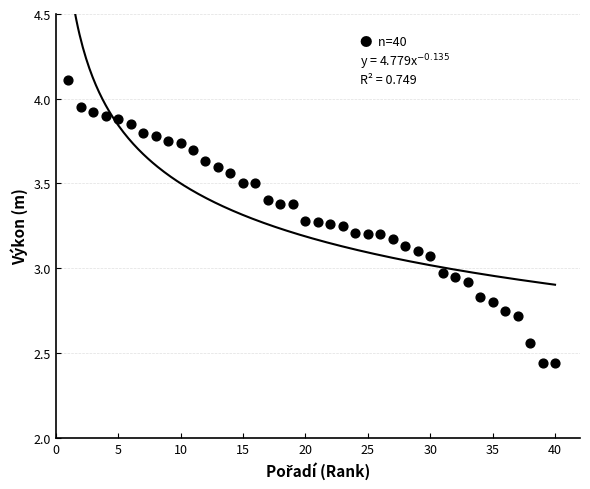

What is the range of Y values (max minus min)?

1.7